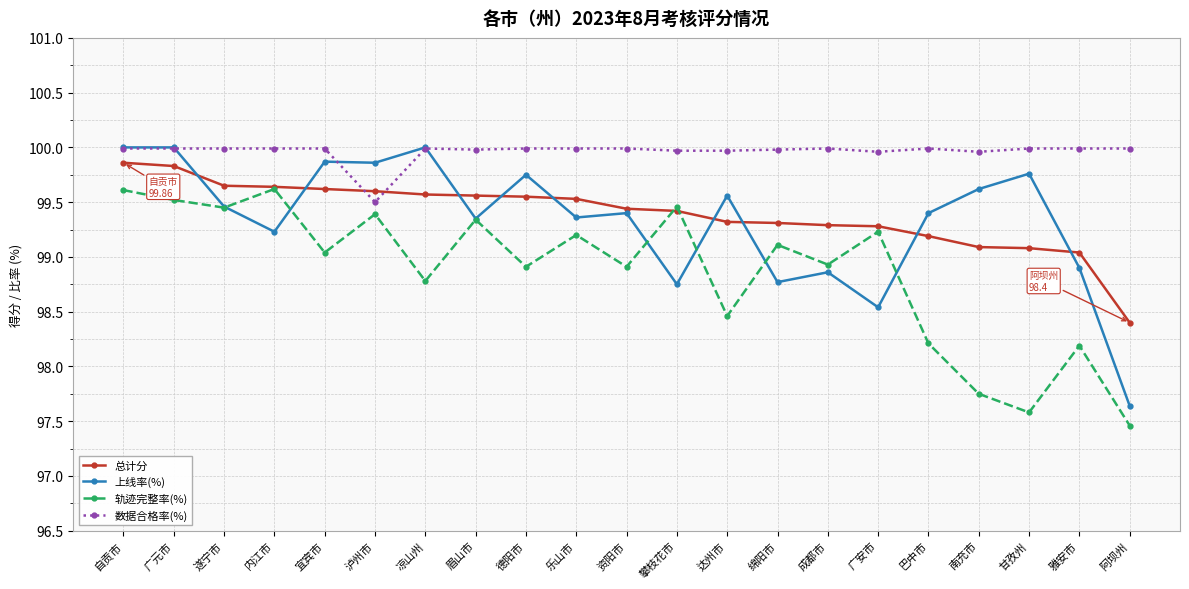

Which series changed the most between 资阳市 and 广安市?

上线率(%)